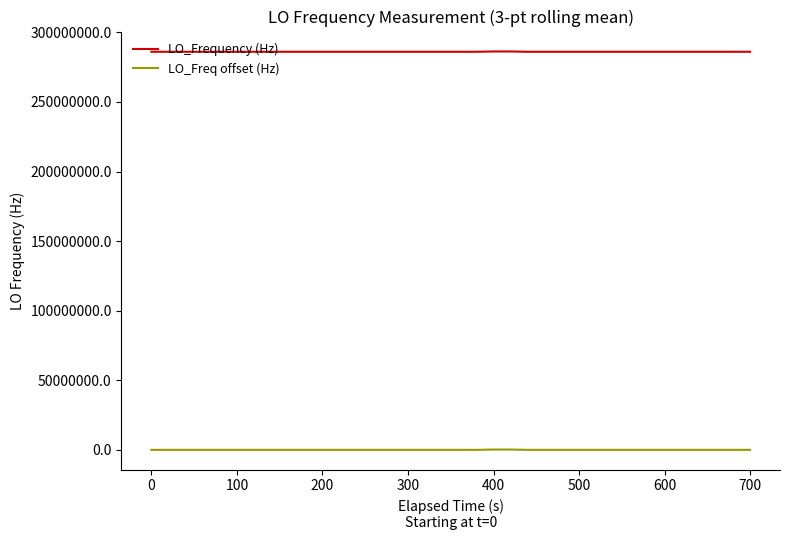

Rank the series by their average value, from highest to lowest.

LO_Frequency (Hz), LO_Freq offset (Hz)